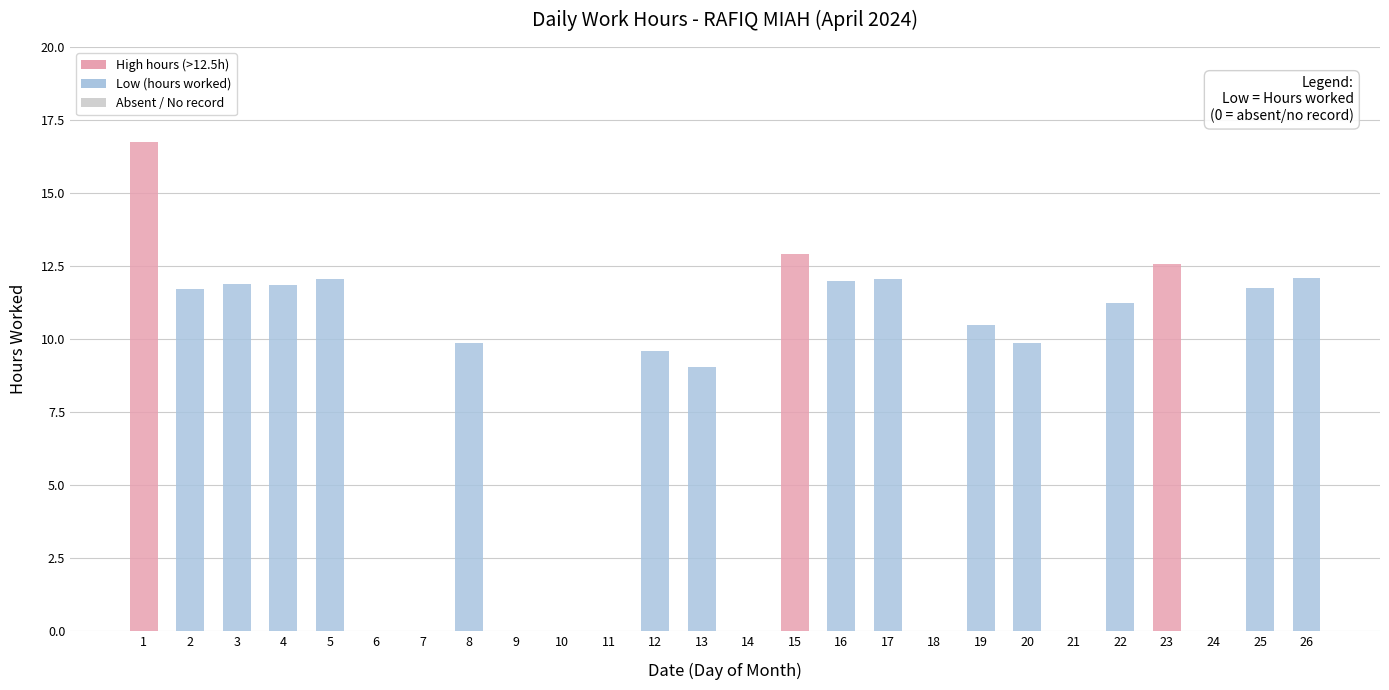

What is the sum of the values at 9 and 20?

9.9